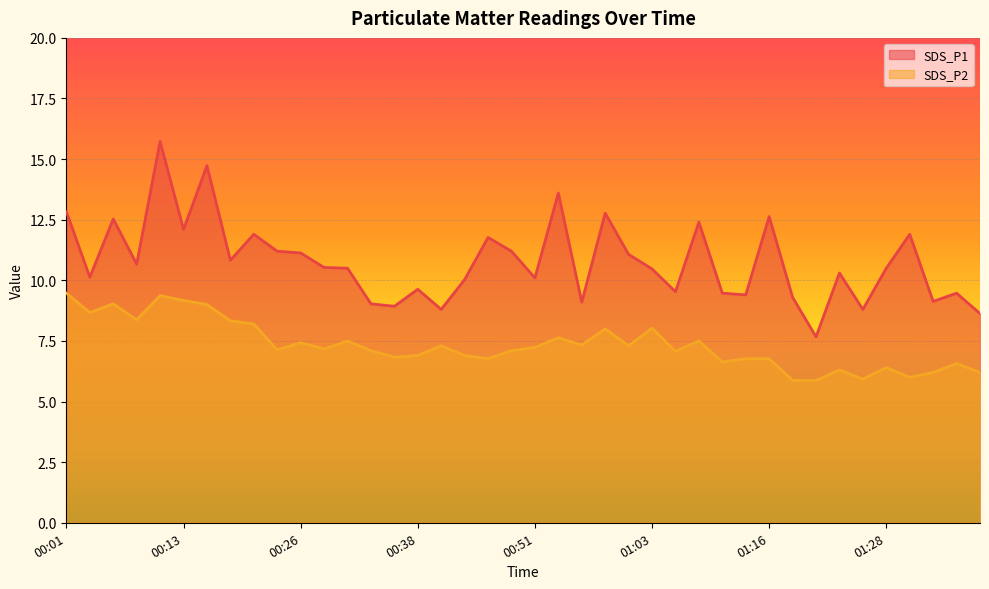

What is the sum of all SDS_P1 values?

430.4